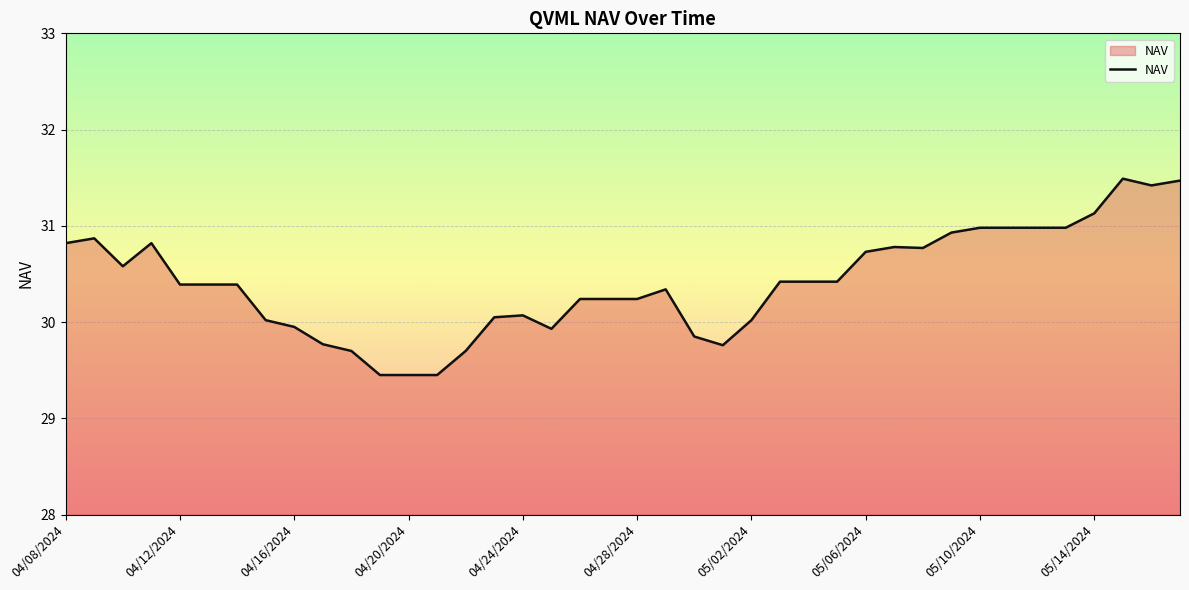

What is the difference between the maximum and minimum values?

2.0